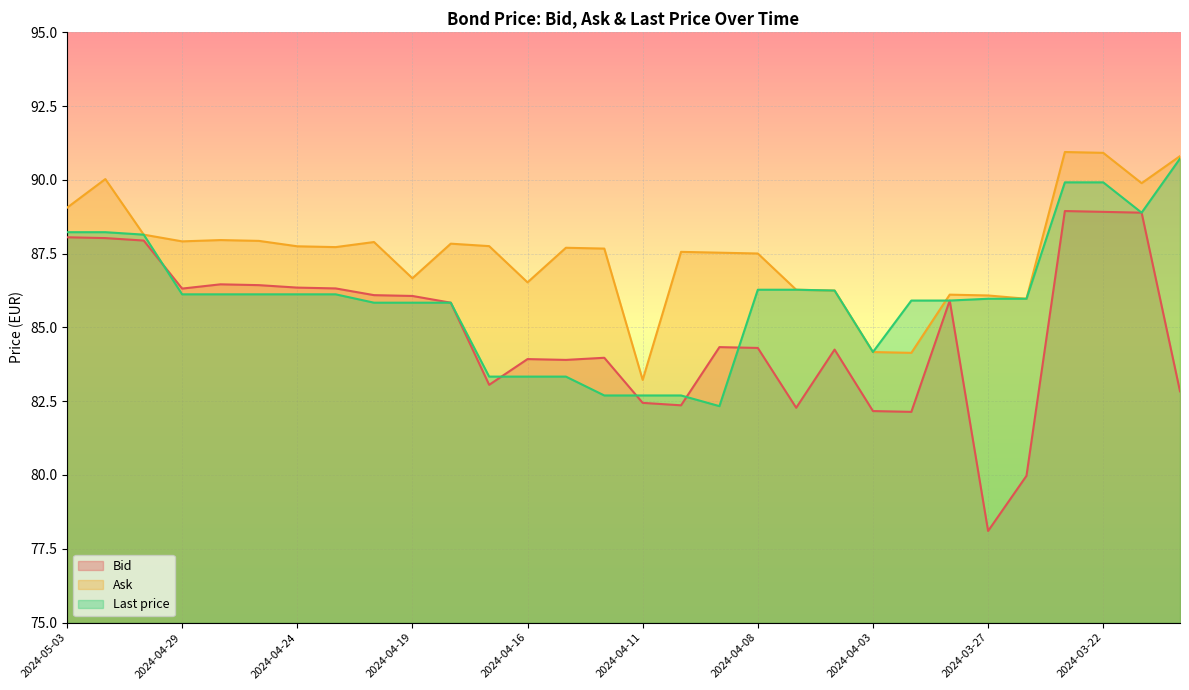

At how many categories does at least one series exceed 86?

26